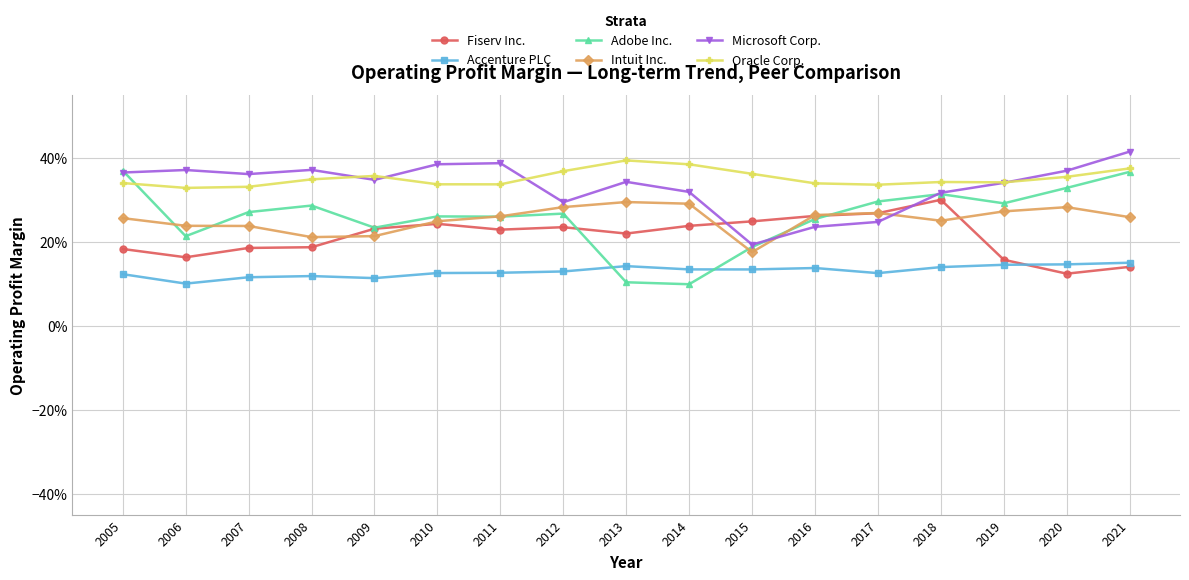

Which category has the lowest value in the Oracle Corp. series?

2006